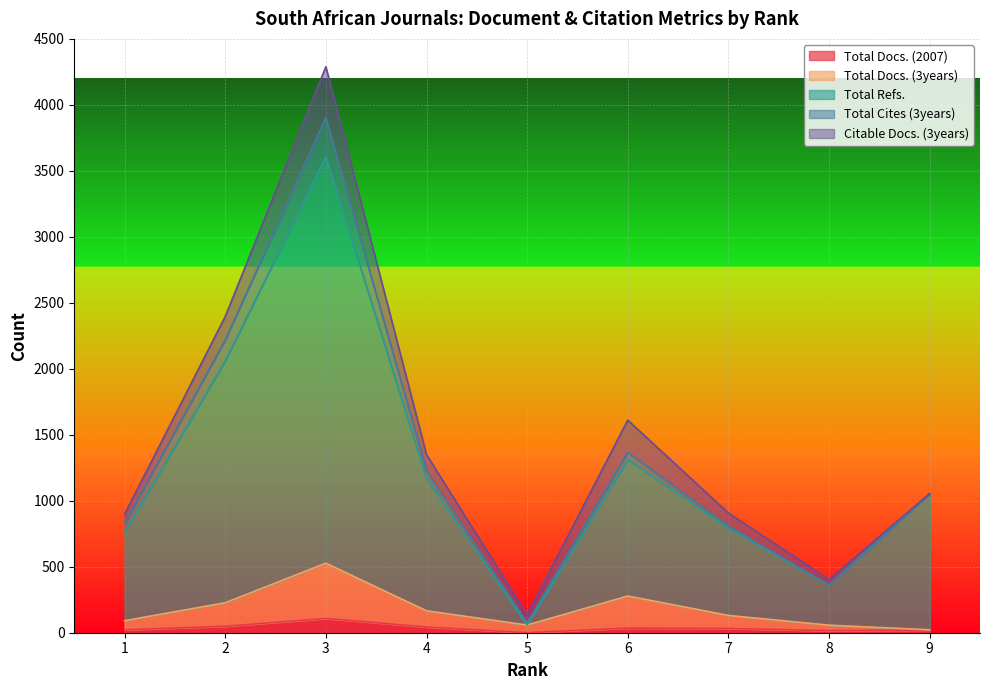

What is the value of the Total Docs. (3years) point at the 9th from the left?

22